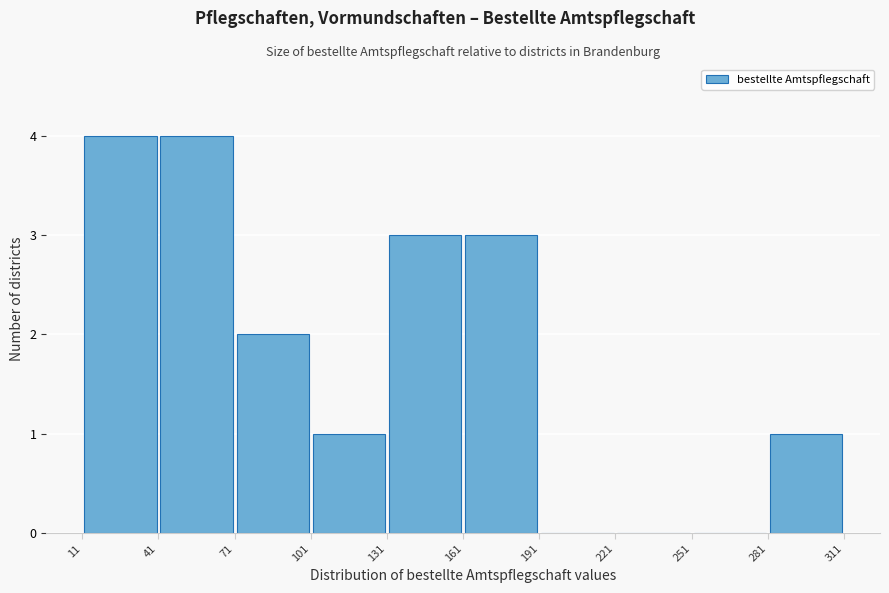

Reading left to right, list every bar in this chart as the range it spans on the x-axis followed by its height. The values are not printed on the chart, so give them approximately, as read against the axis.

11 to 41: 4
41 to 71: 4
71 to 101: 2
101 to 131: 1
131 to 161: 3
161 to 191: 3
191 to 221: 0
221 to 251: 0
251 to 281: 0
281 to 311: 1